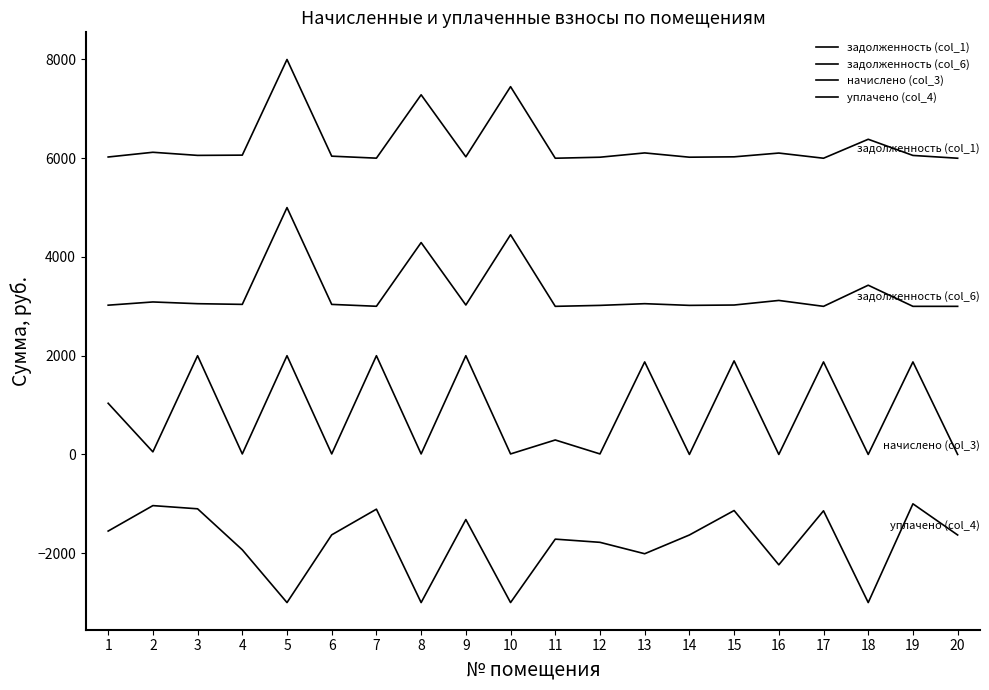

True or false: задолженность (col_1) and уплачено (col_4) cross at least once.

False